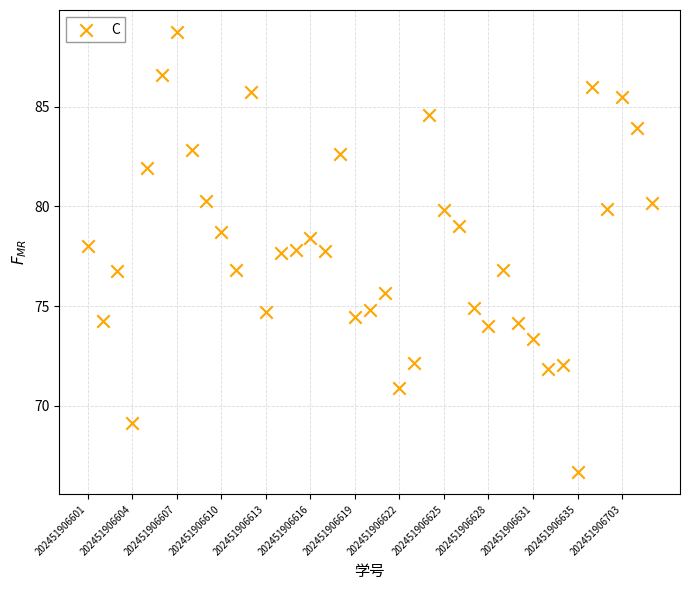

What is the range of Y values (max minus min)?

22.1